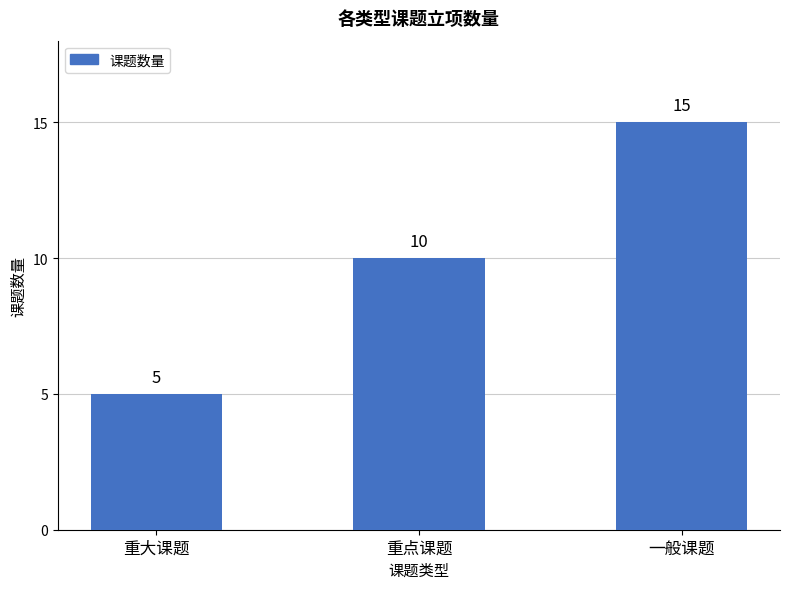

Which label corresponds to the smallest value in the chart?

重大课题